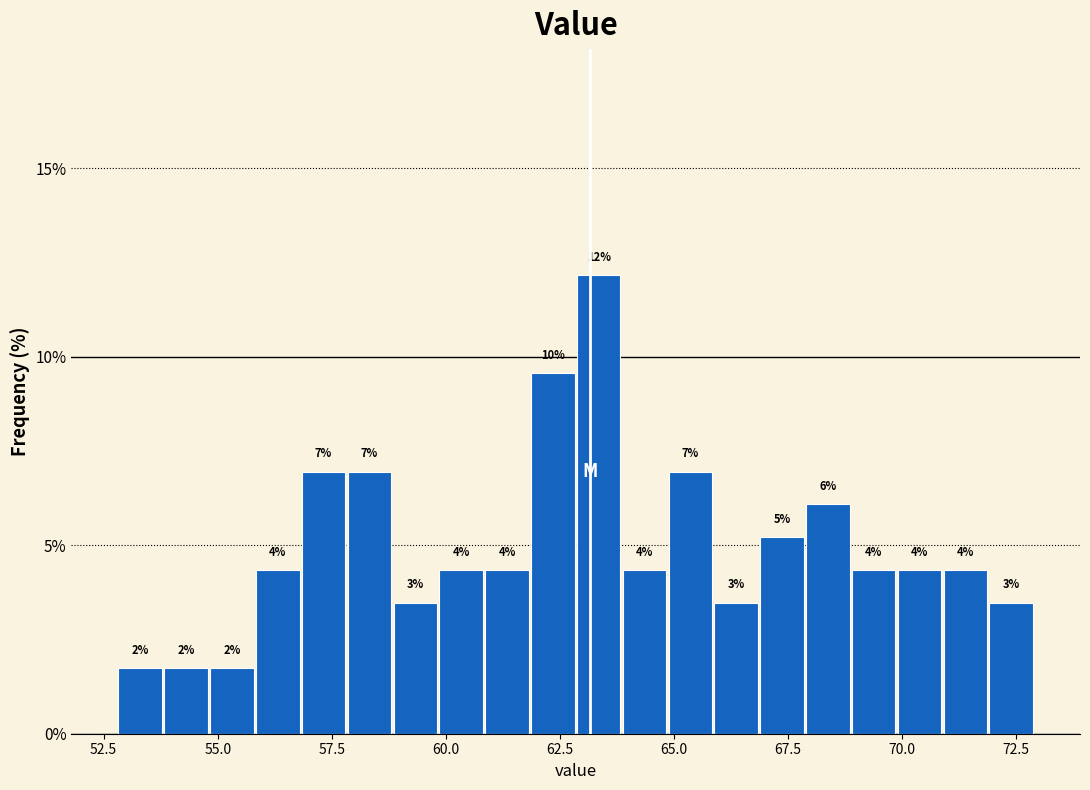

Around what value on the x-axis is the tallest bar? Give the approximate position of its centre, as read against the axis.

63.5